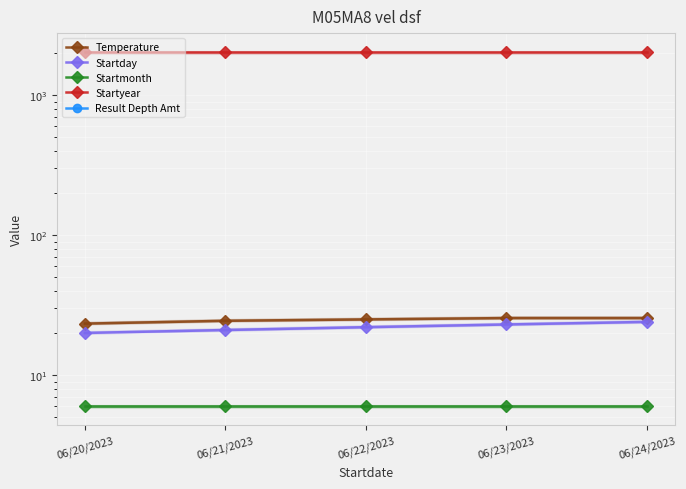

Which series has the largest total across all categories?

Startyear